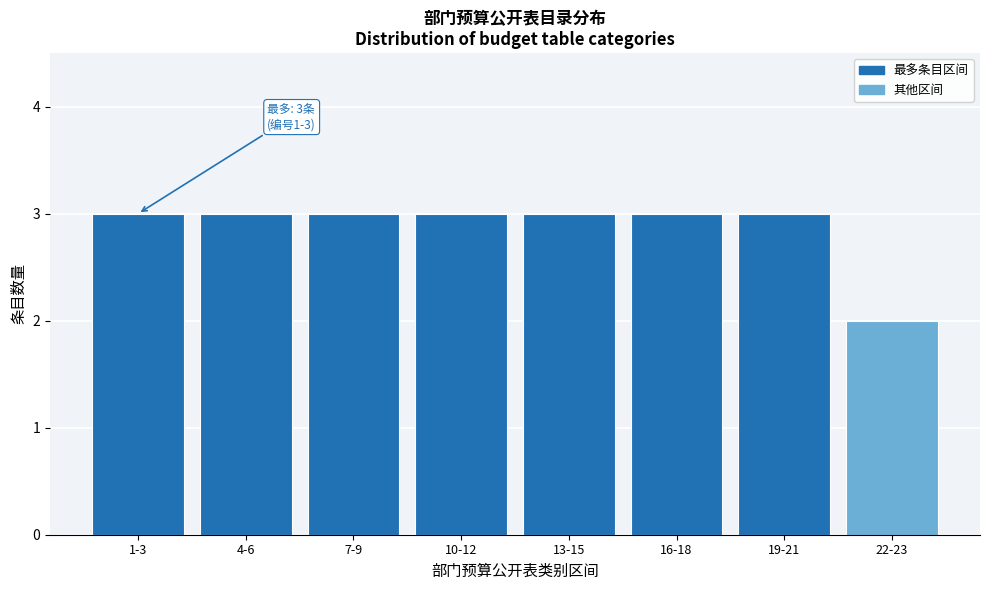

Reading left to right, what are all the values shown in this chart?

1-3=3	4-6=3	7-9=3	10-12=3	13-15=3	16-18=3	19-21=3	22-23=2